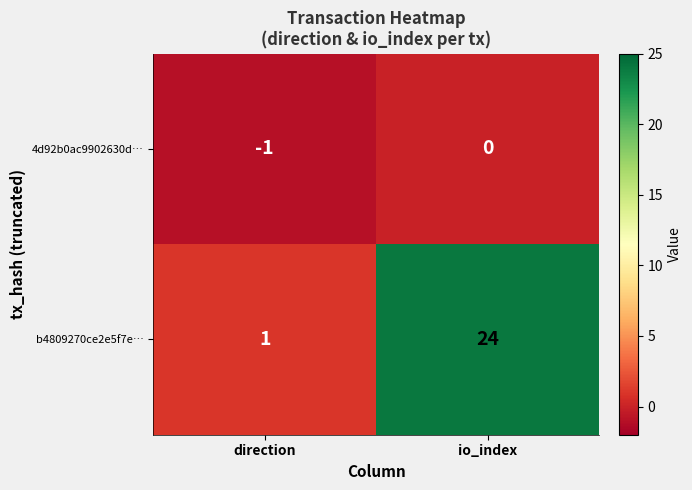

At which label is 4d92b0ac9902630d… closest to 0?

io_index